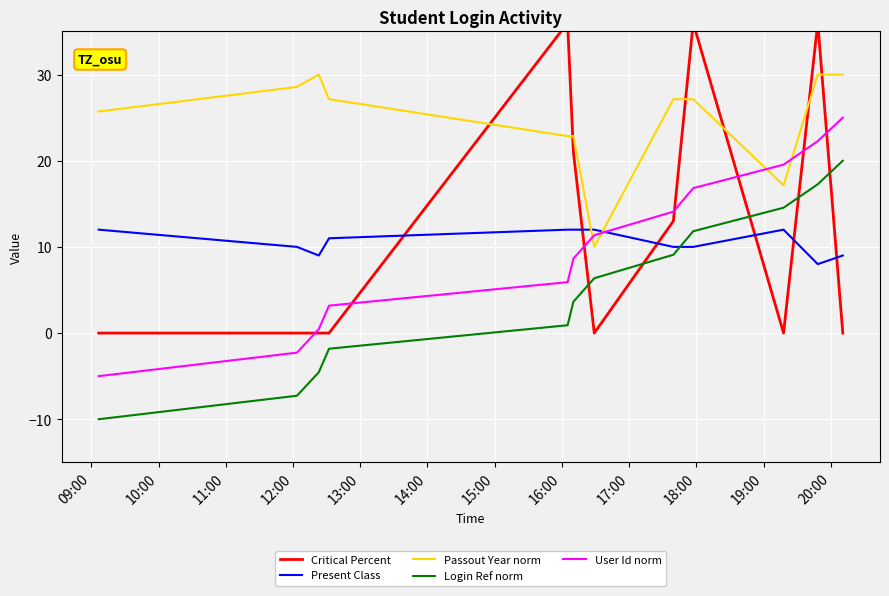

True or false: Login Ref norm and Passout Year norm intersect in this chart.

False